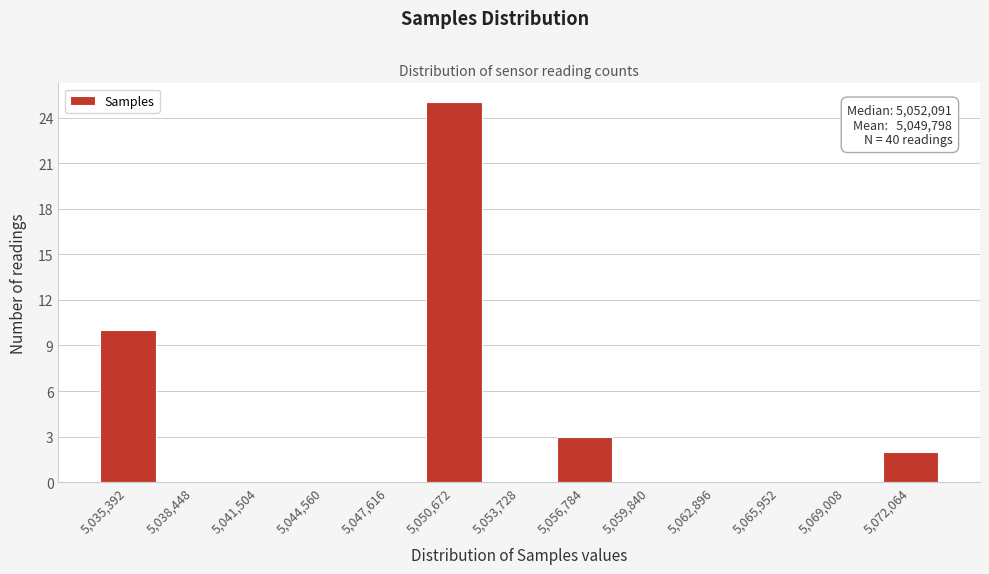

Reading right to left, transcribe all the data shown in this chart.

5,072,064=2	5,069,008=0	5,065,952=0	5,062,896=0	5,059,840=0	5,056,784=3	5,053,728=0	5,050,672=25	5,047,616=0	5,044,560=0	5,041,504=0	5,038,448=0	5,035,392=10